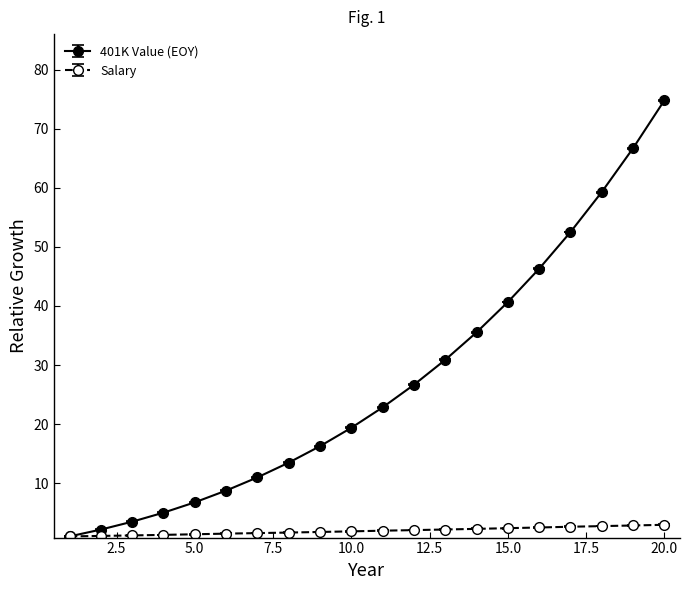

What is the highest value of the 401K Value (EOY) series?

74.8